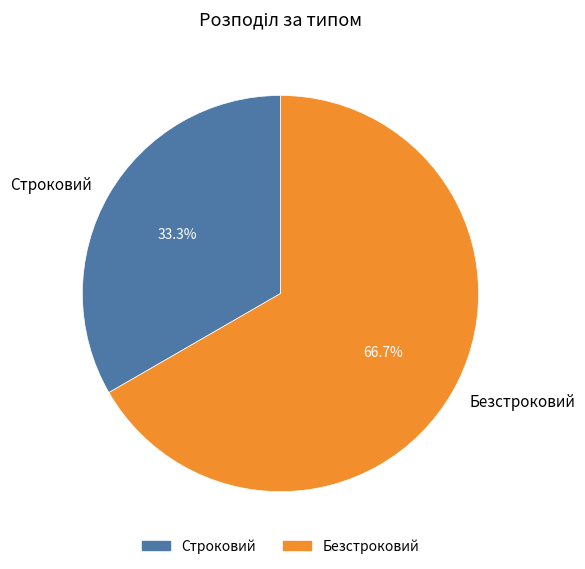

Which has a higher value, Строковий or Безстроковий?

Безстроковий